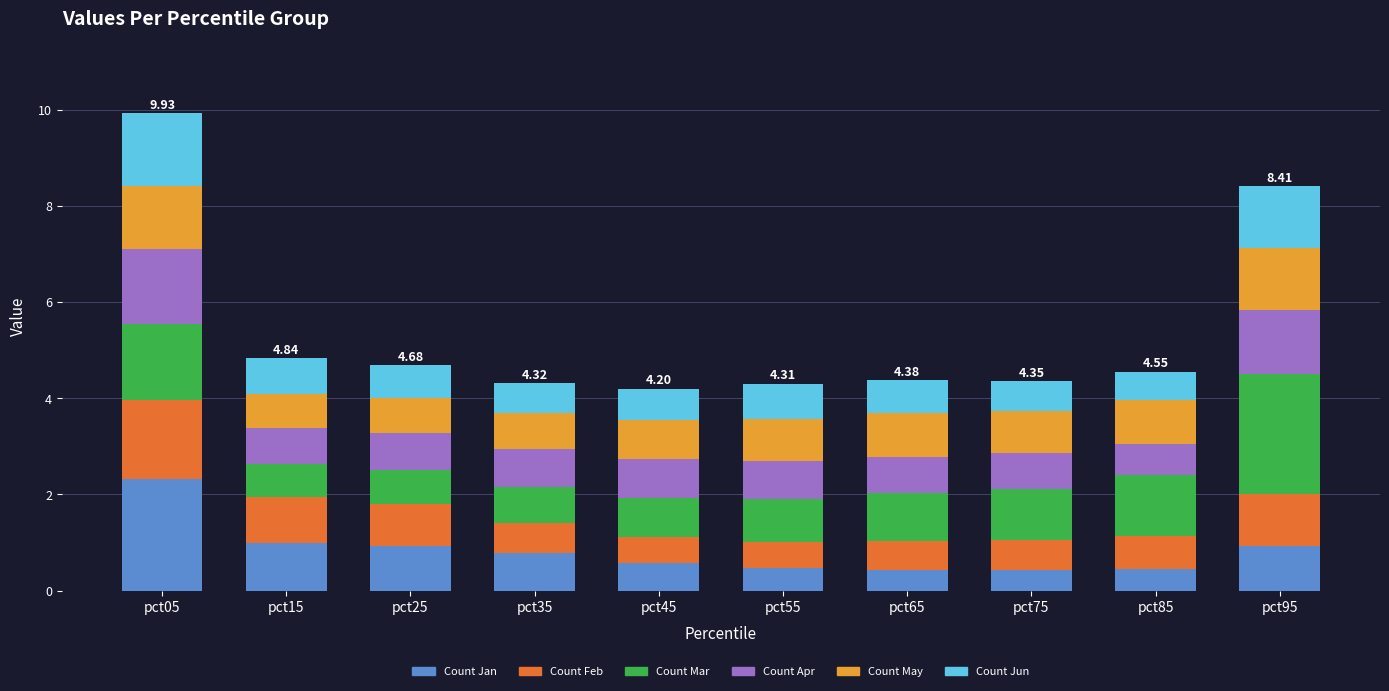

What is the total value across all series at pct75?

4.4